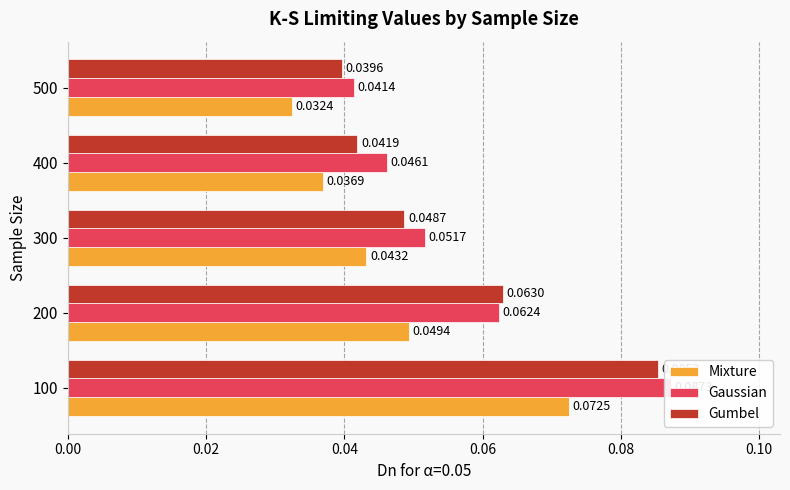

Which has a higher value, 500 or 200?

200